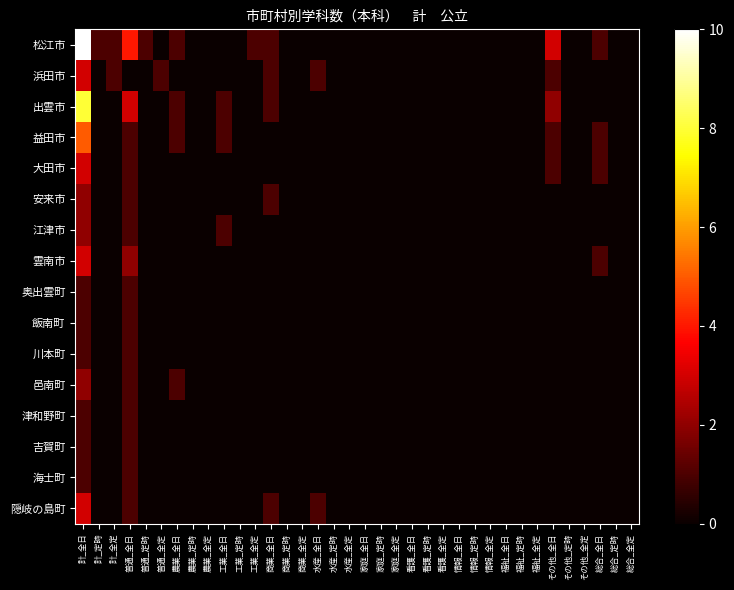

Reading left to right, what are all the values shown in this chart?

松江市: 計_全日=10	計_定時=1	計_全定=1	普通_全日=4	普通_定時=1	普通_全定=0	農業_全日=1	農業_定時=0	農業_全定=0	工業_全日=0	工業_定時=0	工業_全定=1	商業_全日=1	商業_定時=0	商業_全定=0	水産_全日=0	水産_定時=0	水産_全定=0	家庭_全日=0	家庭_定時=0	家庭_全定=0	看護_全日=0	看護_定時=0	看護_全定=0	情報_全日=0	情報_定時=0	情報_全定=0	福祉_全日=0	福祉_定時=0	福祉_全定=0	その他_全日=3	その他_定時=0	その他_全定=0	総合_全日=1	総合_定時=0	総合_全定=0
浜田市: 計_全日=3	計_定時=0	計_全定=1	普通_全日=0	普通_定時=0	普通_全定=1	農業_全日=0	農業_定時=0	農業_全定=0	工業_全日=0	工業_定時=0	工業_全定=0	商業_全日=1	商業_定時=0	商業_全定=0	水産_全日=1	水産_定時=0	水産_全定=0	家庭_全日=0	家庭_定時=0	家庭_全定=0	看護_全日=0	看護_定時=0	看護_全定=0	情報_全日=0	情報_定時=0	情報_全定=0	福祉_全日=0	福祉_定時=0	福祉_全定=0	その他_全日=1	その他_定時=0	その他_全定=0	総合_全日=0	総合_定時=0	総合_全定=0
出雲市: 計_全日=8	計_定時=0	計_全定=0	普通_全日=3	普通_定時=0	普通_全定=0	農業_全日=1	農業_定時=0	農業_全定=0	工業_全日=1	工業_定時=0	工業_全定=0	商業_全日=1	商業_定時=0	商業_全定=0	水産_全日=0	水産_定時=0	水産_全定=0	家庭_全日=0	家庭_定時=0	家庭_全定=0	看護_全日=0	看護_定時=0	看護_全定=0	情報_全日=0	情報_定時=0	情報_全定=0	福祉_全日=0	福祉_定時=0	福祉_全定=0	その他_全日=2	その他_定時=0	その他_全定=0	総合_全日=0	総合_定時=0	総合_全定=0
益田市: 計_全日=5	計_定時=0	計_全定=0	普通_全日=1	普通_定時=0	普通_全定=0	農業_全日=1	農業_定時=0	農業_全定=0	工業_全日=1	工業_定時=0	工業_全定=0	商業_全日=0	商業_定時=0	商業_全定=0	水産_全日=0	水産_定時=0	水産_全定=0	家庭_全日=0	家庭_定時=0	家庭_全定=0	看護_全日=0	看護_定時=0	看護_全定=0	情報_全日=0	情報_定時=0	情報_全定=0	福祉_全日=0	福祉_定時=0	福祉_全定=0	その他_全日=1	その他_定時=0	その他_全定=0	総合_全日=1	総合_定時=0	総合_全定=0
大田市: 計_全日=3	計_定時=0	計_全定=0	普通_全日=1	普通_定時=0	普通_全定=0	農業_全日=0	農業_定時=0	農業_全定=0	工業_全日=0	工業_定時=0	工業_全定=0	商業_全日=0	商業_定時=0	商業_全定=0	水産_全日=0	水産_定時=0	水産_全定=0	家庭_全日=0	家庭_定時=0	家庭_全定=0	看護_全日=0	看護_定時=0	看護_全定=0	情報_全日=0	情報_定時=0	情報_全定=0	福祉_全日=0	福祉_定時=0	福祉_全定=0	その他_全日=1	その他_定時=0	その他_全定=0	総合_全日=1	総合_定時=0	総合_全定=0
安来市: 計_全日=2	計_定時=0	計_全定=0	普通_全日=1	普通_定時=0	普通_全定=0	農業_全日=0	農業_定時=0	農業_全定=0	工業_全日=0	工業_定時=0	工業_全定=0	商業_全日=1	商業_定時=0	商業_全定=0	水産_全日=0	水産_定時=0	水産_全定=0	家庭_全日=0	家庭_定時=0	家庭_全定=0	看護_全日=0	看護_定時=0	看護_全定=0	情報_全日=0	情報_定時=0	情報_全定=0	福祉_全日=0	福祉_定時=0	福祉_全定=0	その他_全日=0	その他_定時=0	その他_全定=0	総合_全日=0	総合_定時=0	総合_全定=0
江津市: 計_全日=2	計_定時=0	計_全定=0	普通_全日=1	普通_定時=0	普通_全定=0	農業_全日=0	農業_定時=0	農業_全定=0	工業_全日=1	工業_定時=0	工業_全定=0	商業_全日=0	商業_定時=0	商業_全定=0	水産_全日=0	水産_定時=0	水産_全定=0	家庭_全日=0	家庭_定時=0	家庭_全定=0	看護_全日=0	看護_定時=0	看護_全定=0	情報_全日=0	情報_定時=0	情報_全定=0	福祉_全日=0	福祉_定時=0	福祉_全定=0	その他_全日=0	その他_定時=0	その他_全定=0	総合_全日=0	総合_定時=0	総合_全定=0
雲南市: 計_全日=3	計_定時=0	計_全定=0	普通_全日=2	普通_定時=0	普通_全定=0	農業_全日=0	農業_定時=0	農業_全定=0	工業_全日=0	工業_定時=0	工業_全定=0	商業_全日=0	商業_定時=0	商業_全定=0	水産_全日=0	水産_定時=0	水産_全定=0	家庭_全日=0	家庭_定時=0	家庭_全定=0	看護_全日=0	看護_定時=0	看護_全定=0	情報_全日=0	情報_定時=0	情報_全定=0	福祉_全日=0	福祉_定時=0	福祉_全定=0	その他_全日=0	その他_定時=0	その他_全定=0	総合_全日=1	総合_定時=0	総合_全定=0
奥出雲町: 計_全日=1	計_定時=0	計_全定=0	普通_全日=1	普通_定時=0	普通_全定=0	農業_全日=0	農業_定時=0	農業_全定=0	工業_全日=0	工業_定時=0	工業_全定=0	商業_全日=0	商業_定時=0	商業_全定=0	水産_全日=0	水産_定時=0	水産_全定=0	家庭_全日=0	家庭_定時=0	家庭_全定=0	看護_全日=0	看護_定時=0	看護_全定=0	情報_全日=0	情報_定時=0	情報_全定=0	福祉_全日=0	福祉_定時=0	福祉_全定=0	その他_全日=0	その他_定時=0	その他_全定=0	総合_全日=0	総合_定時=0	総合_全定=0
飯南町: 計_全日=1	計_定時=0	計_全定=0	普通_全日=1	普通_定時=0	普通_全定=0	農業_全日=0	農業_定時=0	農業_全定=0	工業_全日=0	工業_定時=0	工業_全定=0	商業_全日=0	商業_定時=0	商業_全定=0	水産_全日=0	水産_定時=0	水産_全定=0	家庭_全日=0	家庭_定時=0	家庭_全定=0	看護_全日=0	看護_定時=0	看護_全定=0	情報_全日=0	情報_定時=0	情報_全定=0	福祉_全日=0	福祉_定時=0	福祉_全定=0	その他_全日=0	その他_定時=0	その他_全定=0	総合_全日=0	総合_定時=0	総合_全定=0
川本町: 計_全日=1	計_定時=0	計_全定=0	普通_全日=1	普通_定時=0	普通_全定=0	農業_全日=0	農業_定時=0	農業_全定=0	工業_全日=0	工業_定時=0	工業_全定=0	商業_全日=0	商業_定時=0	商業_全定=0	水産_全日=0	水産_定時=0	水産_全定=0	家庭_全日=0	家庭_定時=0	家庭_全定=0	看護_全日=0	看護_定時=0	看護_全定=0	情報_全日=0	情報_定時=0	情報_全定=0	福祉_全日=0	福祉_定時=0	福祉_全定=0	その他_全日=0	その他_定時=0	その他_全定=0	総合_全日=0	総合_定時=0	総合_全定=0
邑南町: 計_全日=2	計_定時=0	計_全定=0	普通_全日=1	普通_定時=0	普通_全定=0	農業_全日=1	農業_定時=0	農業_全定=0	工業_全日=0	工業_定時=0	工業_全定=0	商業_全日=0	商業_定時=0	商業_全定=0	水産_全日=0	水産_定時=0	水産_全定=0	家庭_全日=0	家庭_定時=0	家庭_全定=0	看護_全日=0	看護_定時=0	看護_全定=0	情報_全日=0	情報_定時=0	情報_全定=0	福祉_全日=0	福祉_定時=0	福祉_全定=0	その他_全日=0	その他_定時=0	その他_全定=0	総合_全日=0	総合_定時=0	総合_全定=0
津和野町: 計_全日=1	計_定時=0	計_全定=0	普通_全日=1	普通_定時=0	普通_全定=0	農業_全日=0	農業_定時=0	農業_全定=0	工業_全日=0	工業_定時=0	工業_全定=0	商業_全日=0	商業_定時=0	商業_全定=0	水産_全日=0	水産_定時=0	水産_全定=0	家庭_全日=0	家庭_定時=0	家庭_全定=0	看護_全日=0	看護_定時=0	看護_全定=0	情報_全日=0	情報_定時=0	情報_全定=0	福祉_全日=0	福祉_定時=0	福祉_全定=0	その他_全日=0	その他_定時=0	その他_全定=0	総合_全日=0	総合_定時=0	総合_全定=0
吉賀町: 計_全日=1	計_定時=0	計_全定=0	普通_全日=1	普通_定時=0	普通_全定=0	農業_全日=0	農業_定時=0	農業_全定=0	工業_全日=0	工業_定時=0	工業_全定=0	商業_全日=0	商業_定時=0	商業_全定=0	水産_全日=0	水産_定時=0	水産_全定=0	家庭_全日=0	家庭_定時=0	家庭_全定=0	看護_全日=0	看護_定時=0	看護_全定=0	情報_全日=0	情報_定時=0	情報_全定=0	福祉_全日=0	福祉_定時=0	福祉_全定=0	その他_全日=0	その他_定時=0	その他_全定=0	総合_全日=0	総合_定時=0	総合_全定=0
海士町: 計_全日=1	計_定時=0	計_全定=0	普通_全日=1	普通_定時=0	普通_全定=0	農業_全日=0	農業_定時=0	農業_全定=0	工業_全日=0	工業_定時=0	工業_全定=0	商業_全日=0	商業_定時=0	商業_全定=0	水産_全日=0	水産_定時=0	水産_全定=0	家庭_全日=0	家庭_定時=0	家庭_全定=0	看護_全日=0	看護_定時=0	看護_全定=0	情報_全日=0	情報_定時=0	情報_全定=0	福祉_全日=0	福祉_定時=0	福祉_全定=0	その他_全日=0	その他_定時=0	その他_全定=0	総合_全日=0	総合_定時=0	総合_全定=0
隠岐の島町: 計_全日=3	計_定時=0	計_全定=0	普通_全日=1	普通_定時=0	普通_全定=0	農業_全日=0	農業_定時=0	農業_全定=0	工業_全日=0	工業_定時=0	工業_全定=0	商業_全日=1	商業_定時=0	商業_全定=0	水産_全日=1	水産_定時=0	水産_全定=0	家庭_全日=0	家庭_定時=0	家庭_全定=0	看護_全日=0	看護_定時=0	看護_全定=0	情報_全日=0	情報_定時=0	情報_全定=0	福祉_全日=0	福祉_定時=0	福祉_全定=0	その他_全日=0	その他_定時=0	その他_全定=0	総合_全日=0	総合_定時=0	総合_全定=0